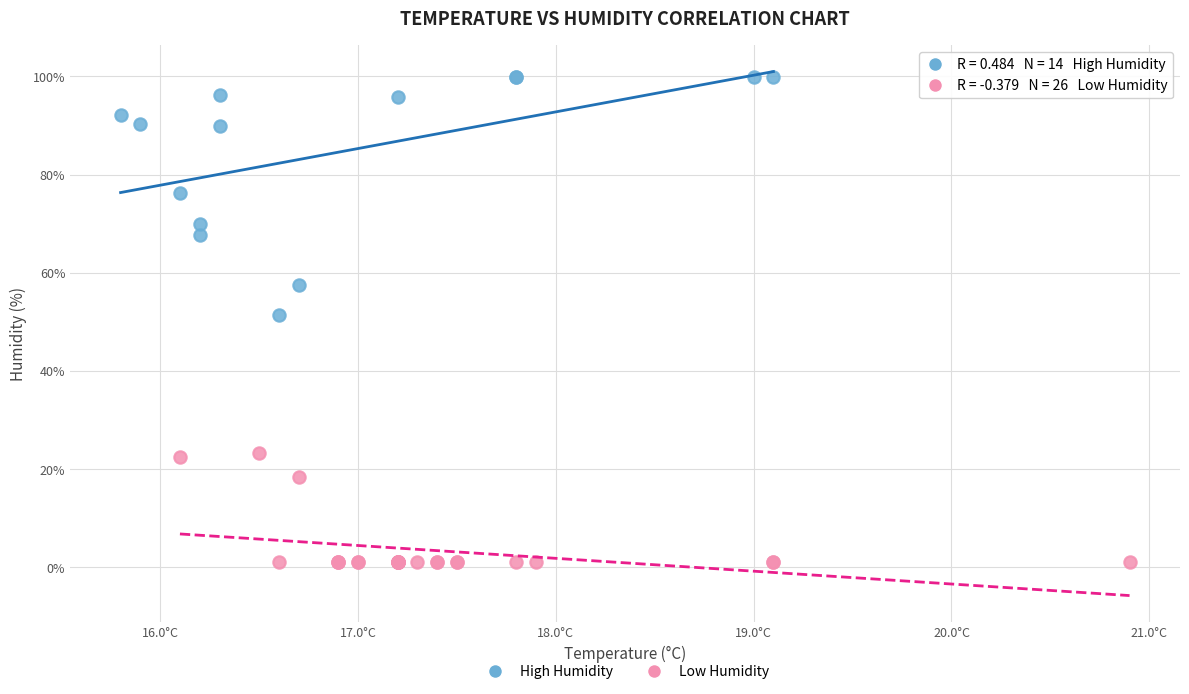

What are all the series names shown in the legend?

High Humidity, Low Humidity